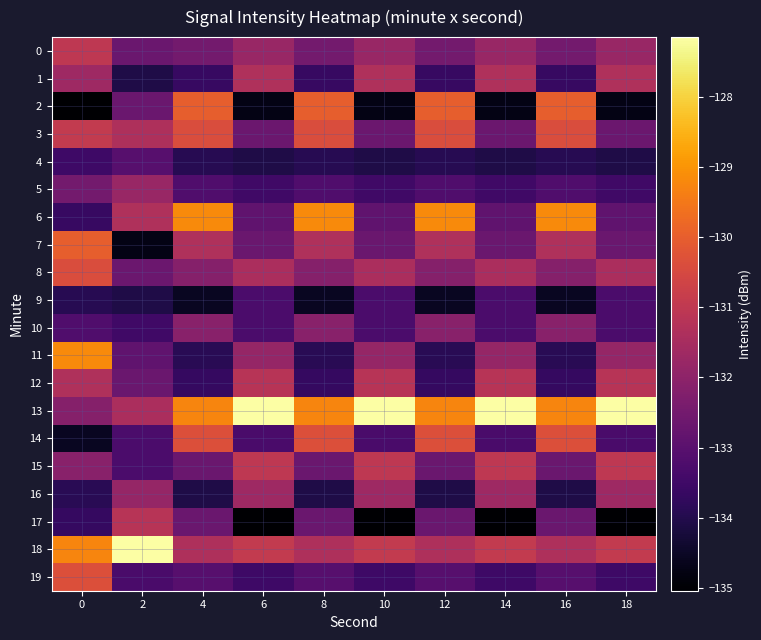

What is the greatest value displayed?

-127.1